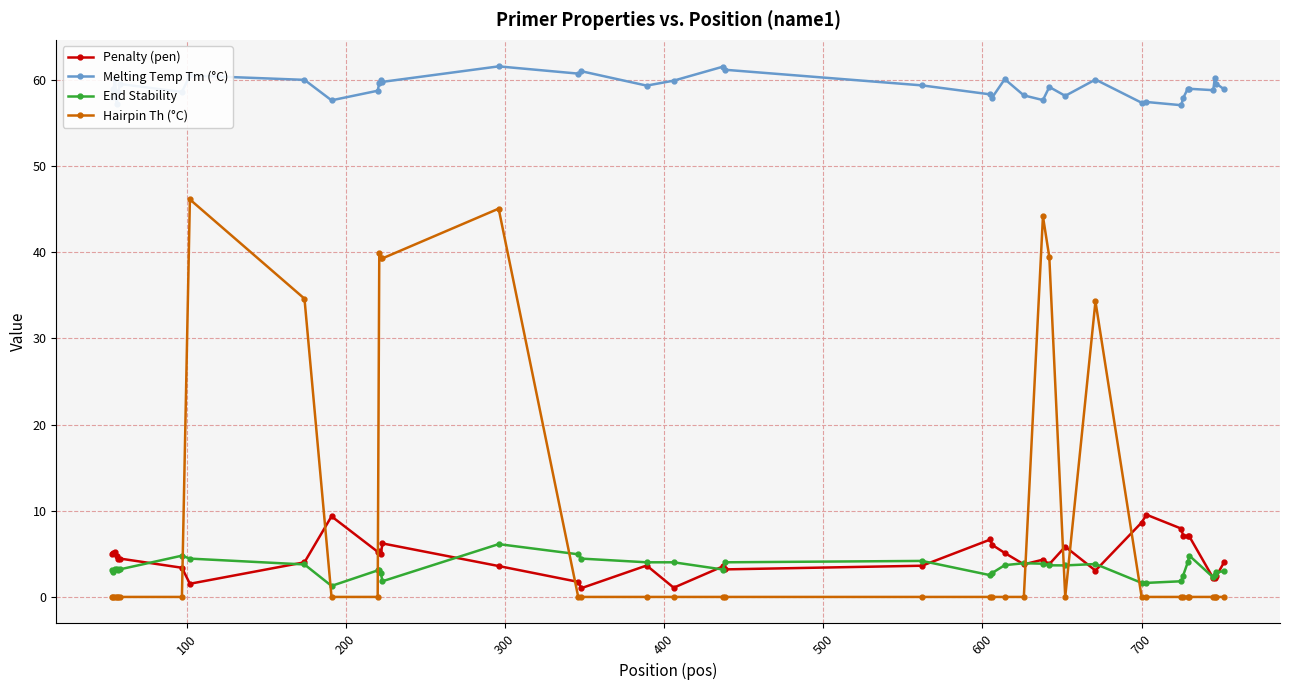

True or false: Penalty (pen) and Melting Temp Tm (°C) cross at least once.

False